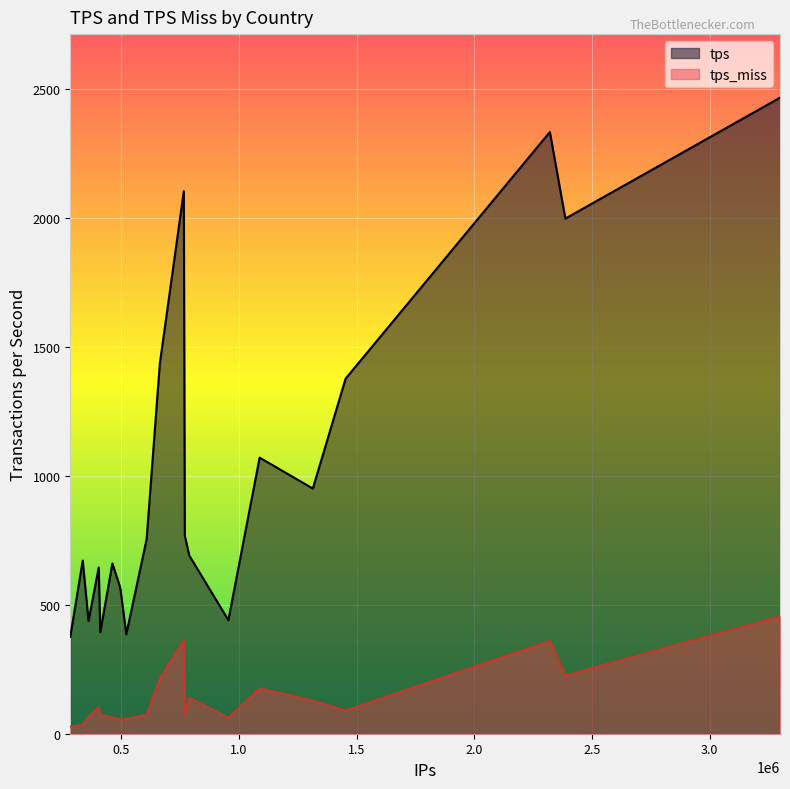

True or false: tps and tps_miss intersect in this chart.

False